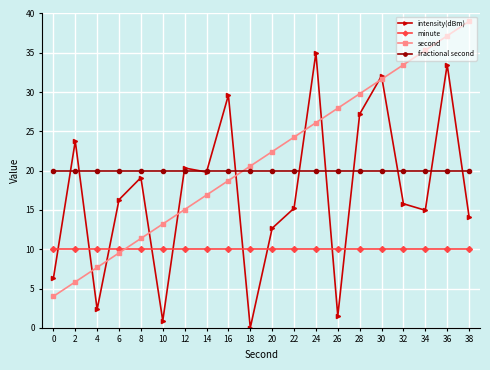

What is the value of the fractional second point at the 16th from the left?

20.0